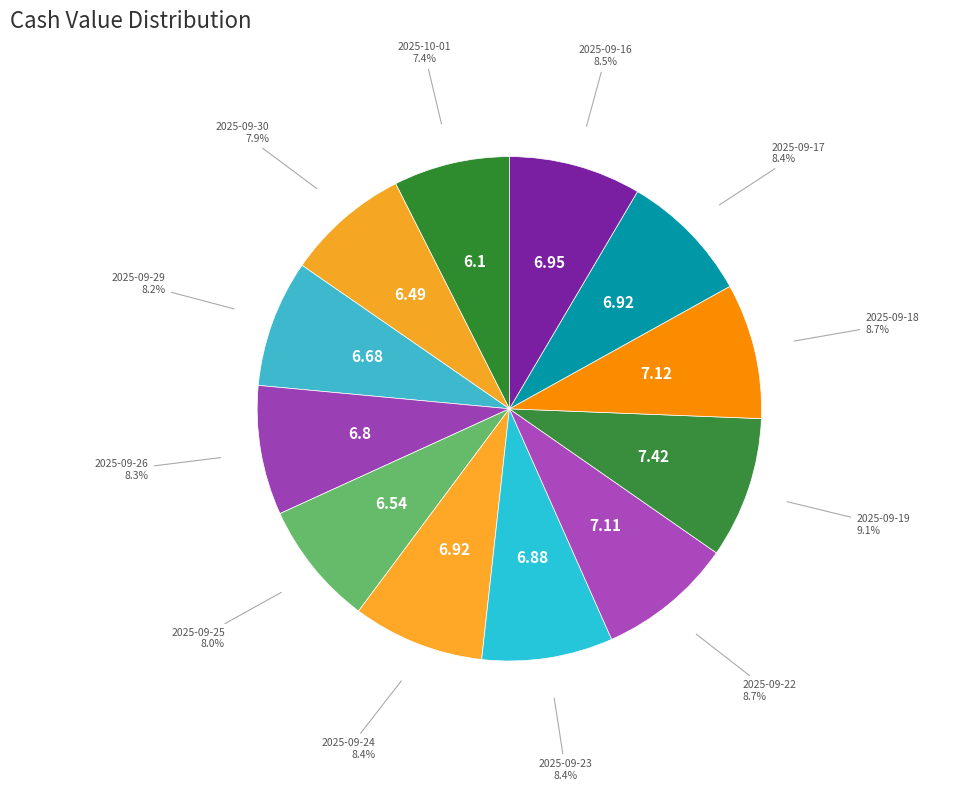

What percentage is the 2025-09-24 slice, to the nearest percent?

8%